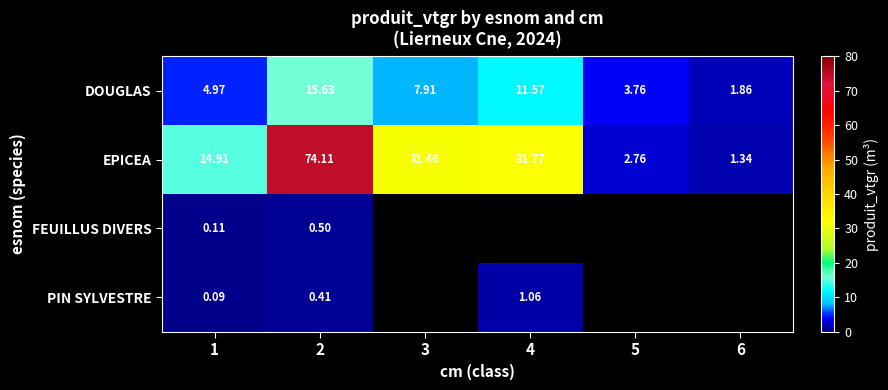

Where is PIN SYLVESTRE nearest to the value 0?

1